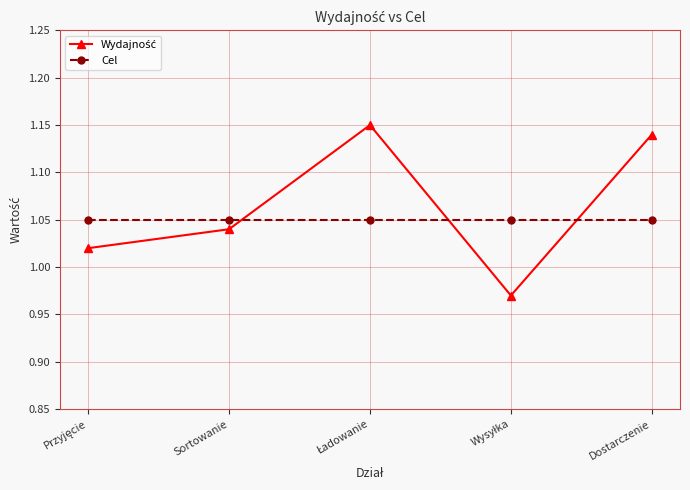

What is the label of the 4th point from the right?

Sortowanie